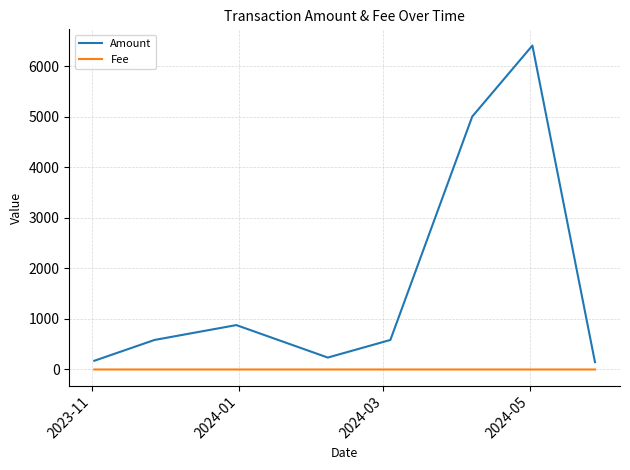

List the series in order of their overall mean, lowest first.

Fee, Amount